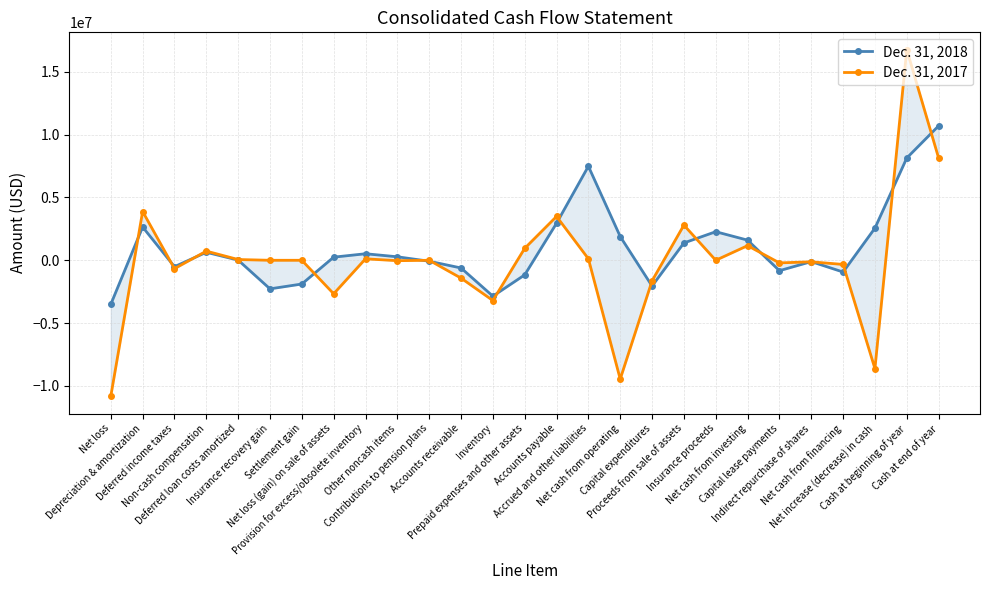

What is the value of the Dec. 31, 2018 point at the 9th from the left?

520000